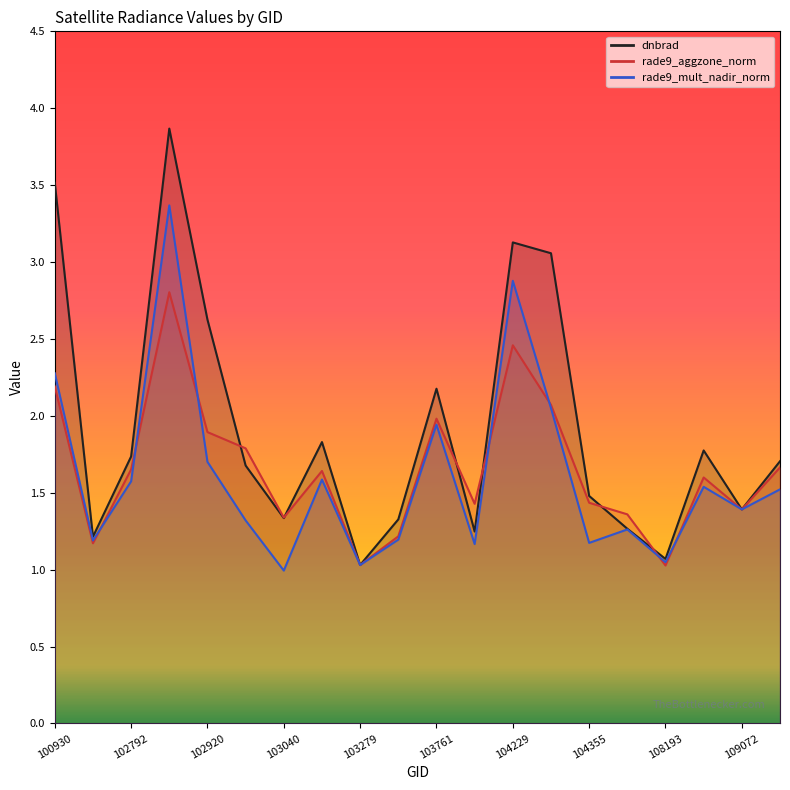

What is the difference between the maximum and minimum values in the rade9_mult_nadir_norm series?

2.4